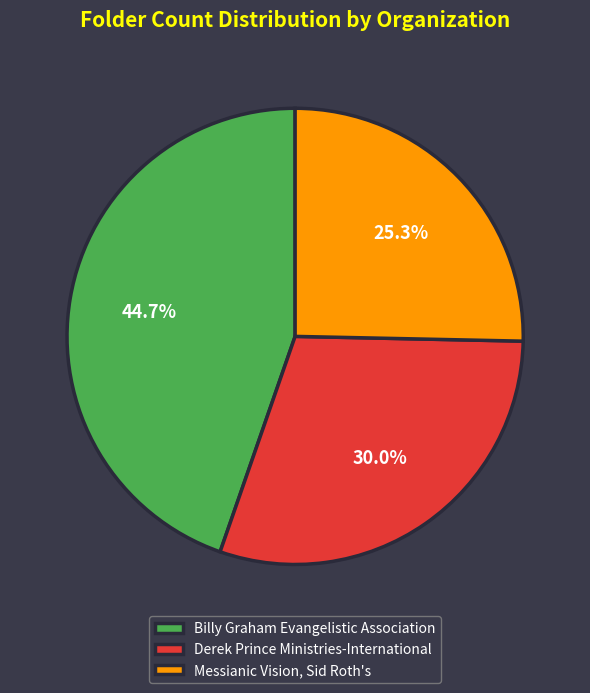

Which category has the biggest portion of the pie?

Billy Graham Evangelistic Association